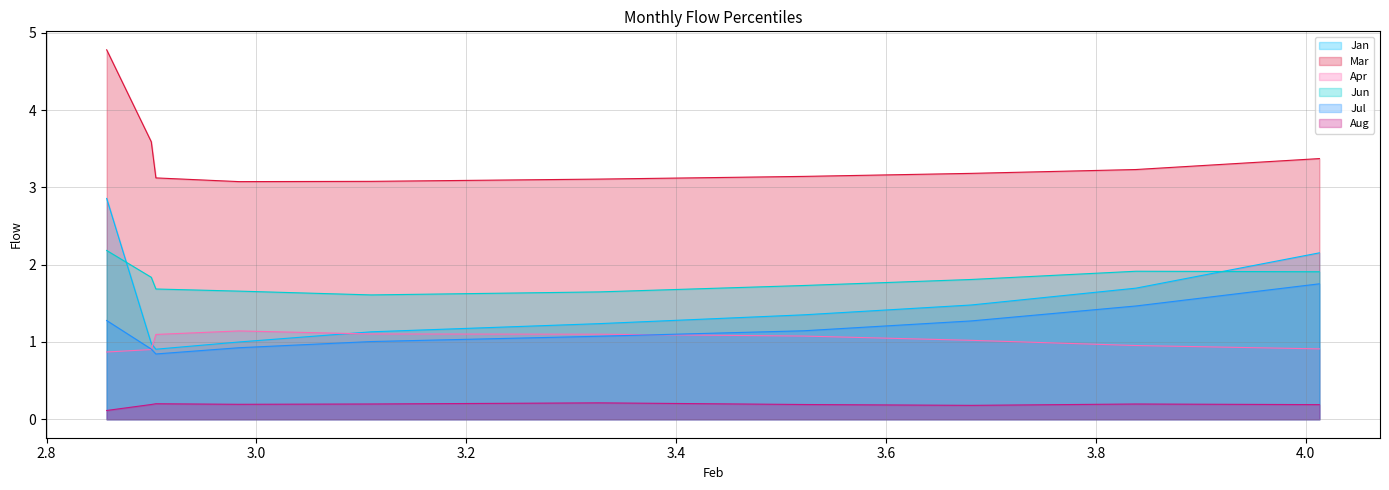

What is the approximate value of Jun at pct95?

1.8